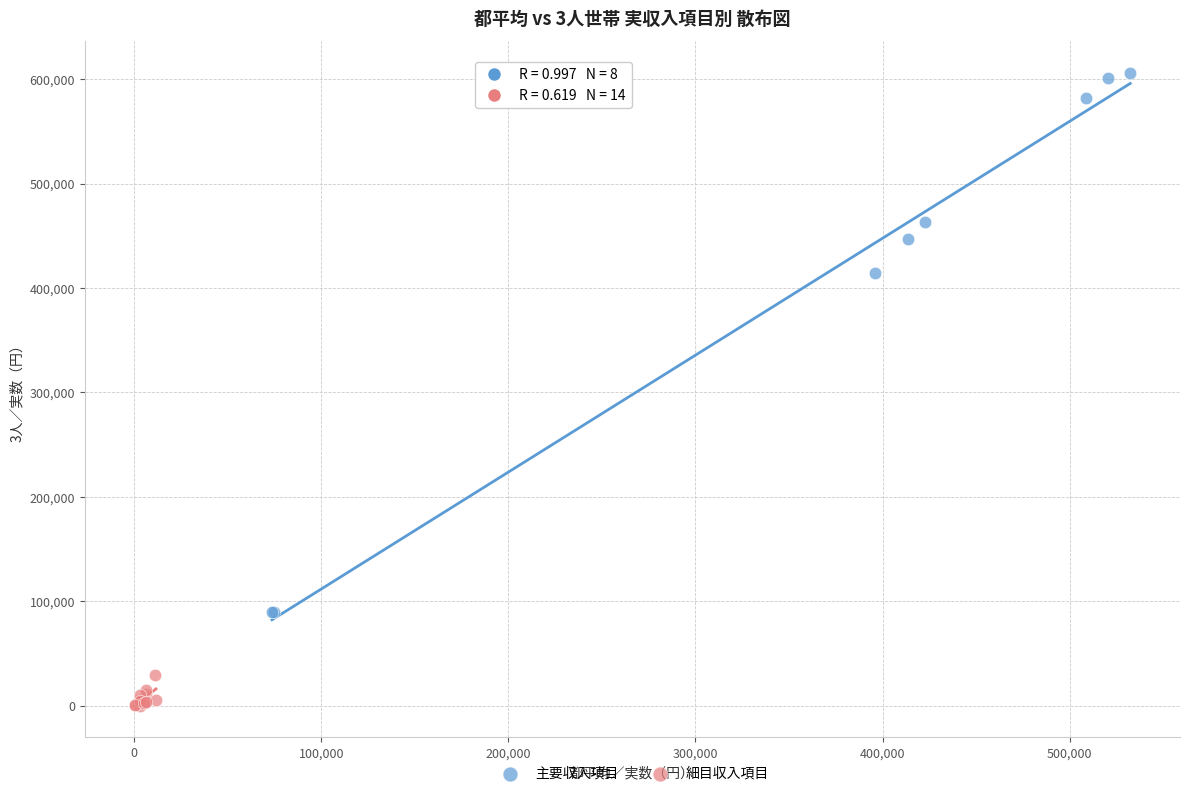

What are all the series names shown in the legend?

主要収入項目, 細目収入項目